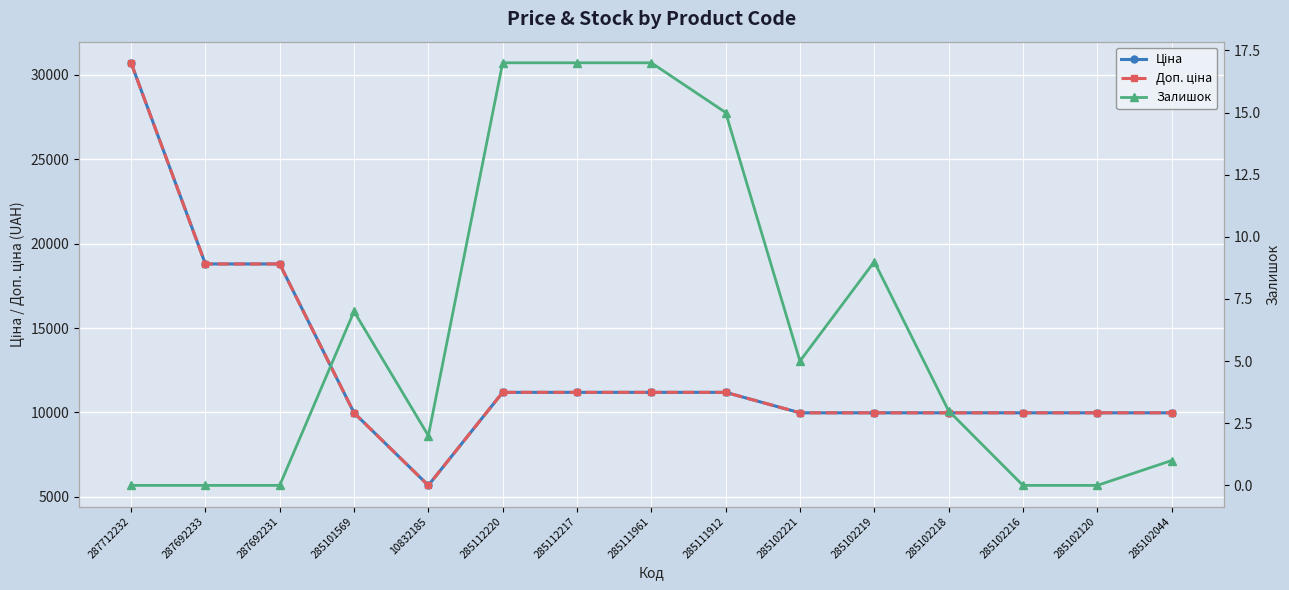

Count the number of data series in this chart.

3